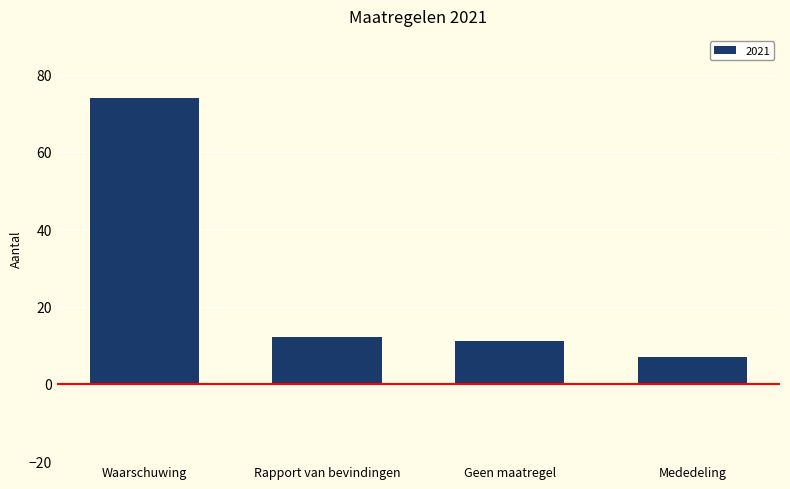

How many data points are less than 12?

2